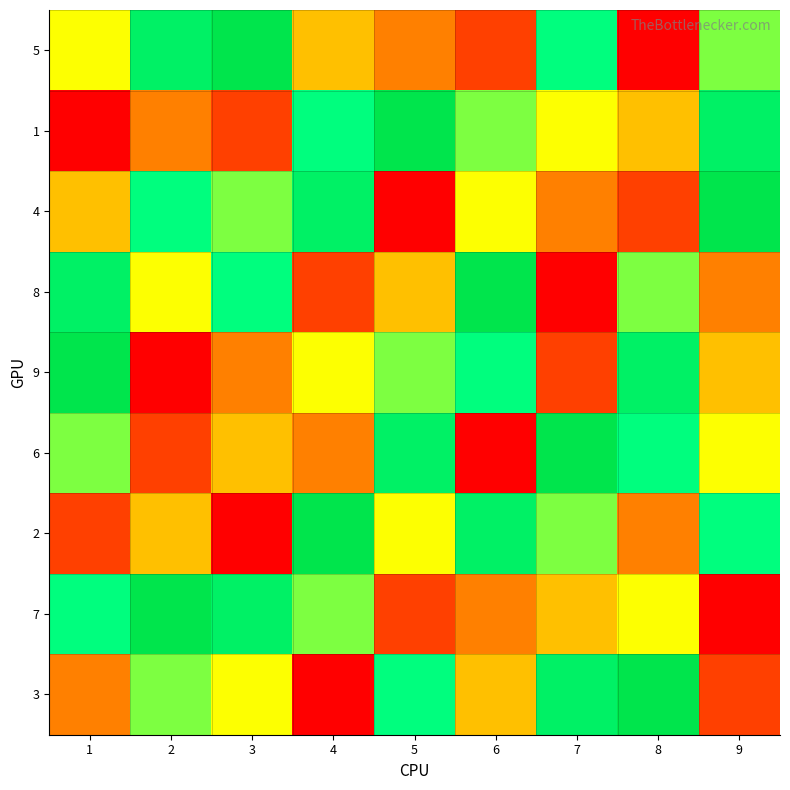

What is the maximum value shown in the chart?

9